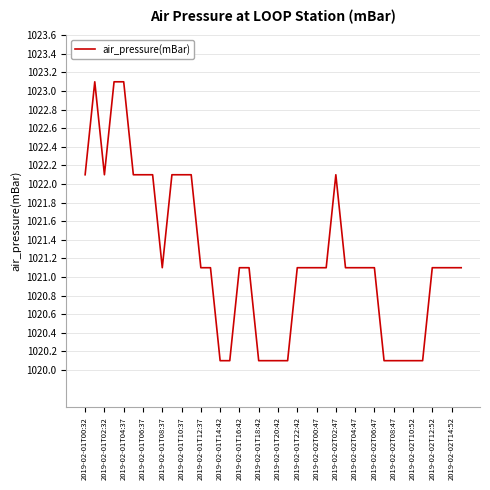

Does the chart display data point markers on the line(s)?

No